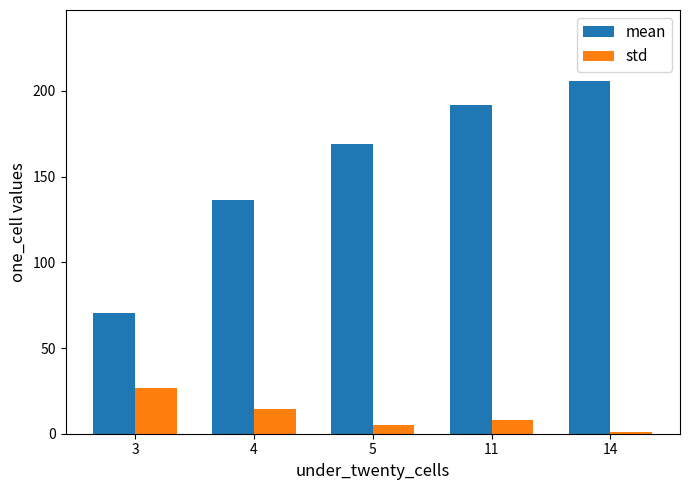

What is the minimum value for mean?

70.2